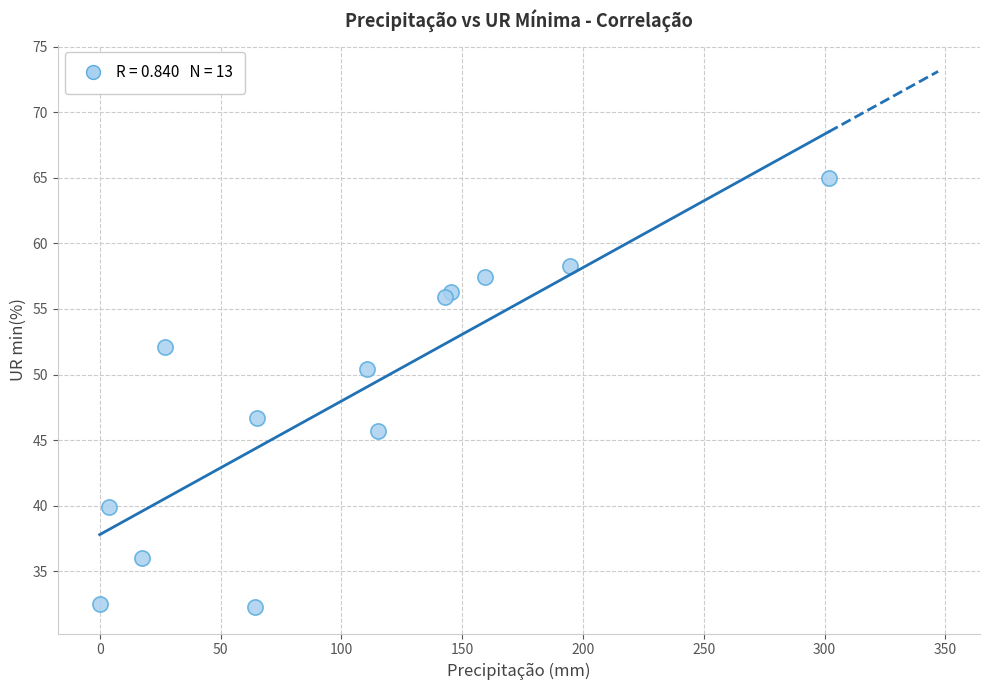

What Y value in the scatter plot is closest to 48?

46.7